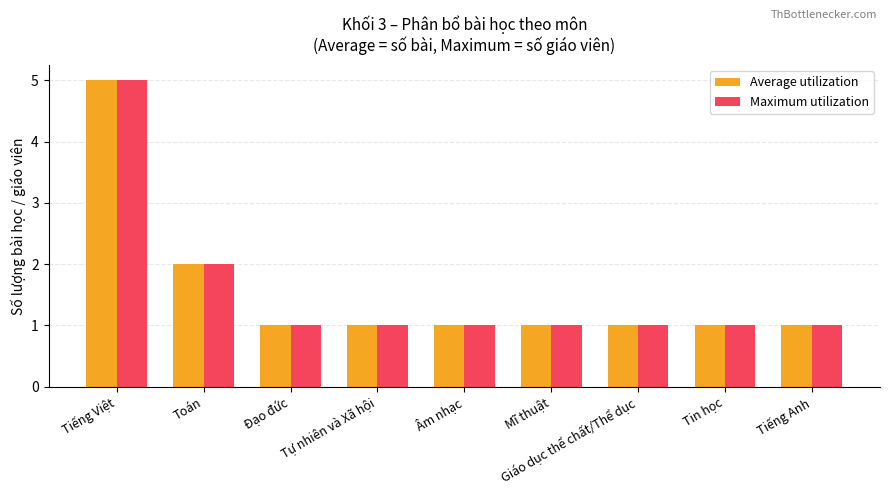

What is the average value of the Average utilization series?

2